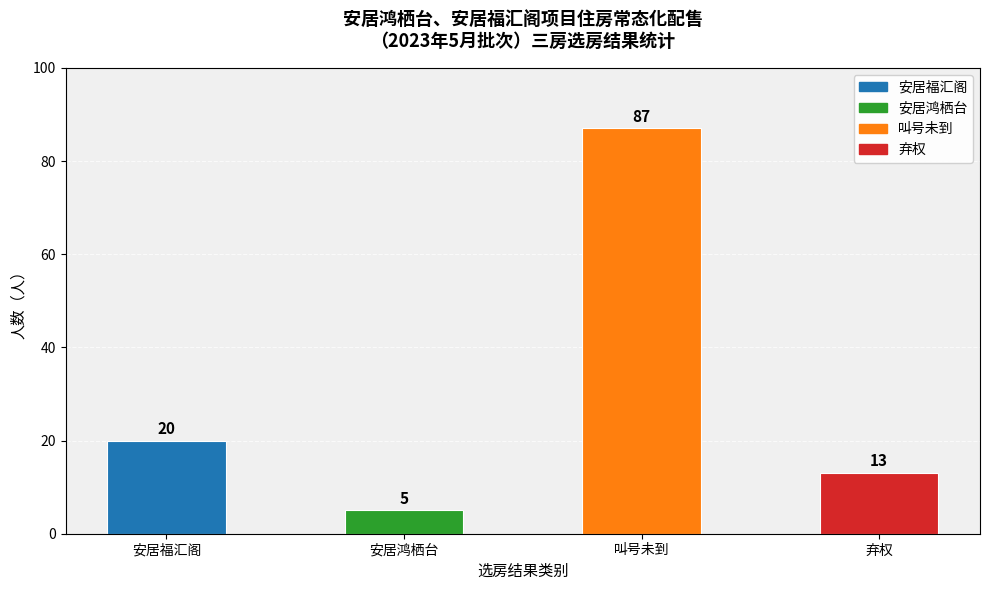

What is the greatest value displayed?

87